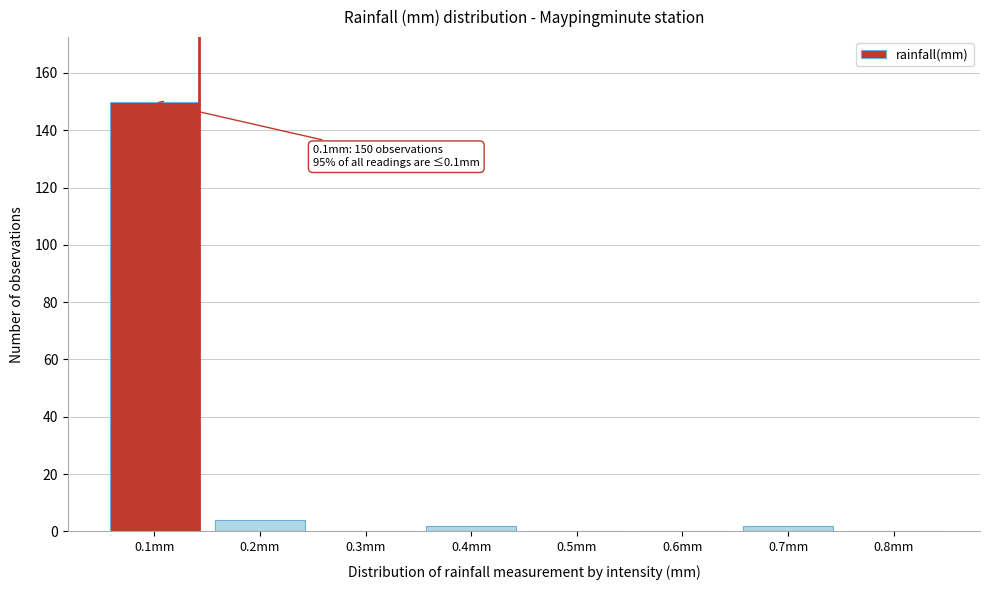

Reading left to right, extract all data points from this chart.

0.1mm=150	0.2mm=4	0.3mm=0	0.4mm=2	0.5mm=0	0.6mm=0	0.7mm=2	0.8mm=0